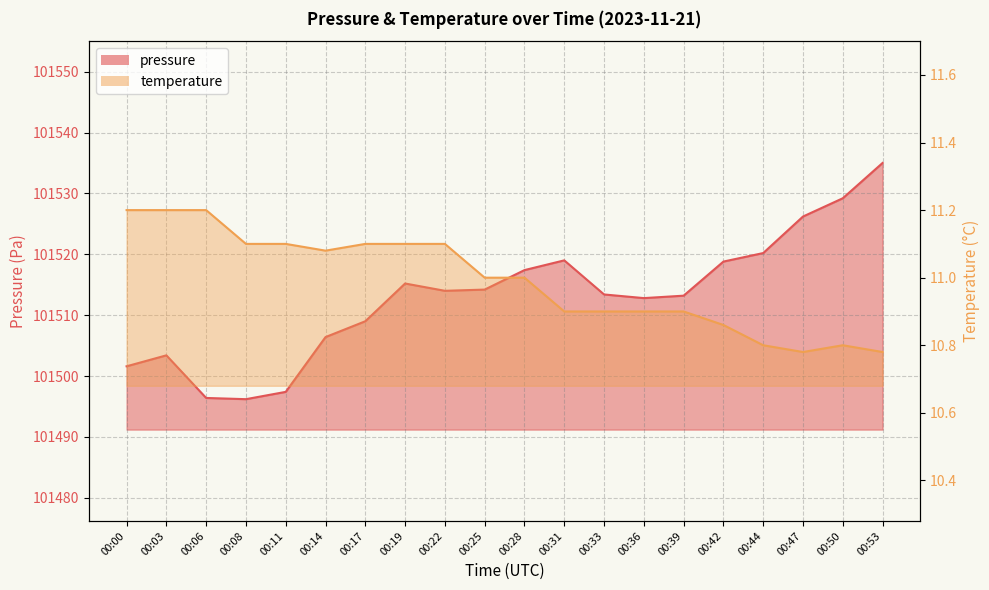

In pressure, how many points are higher than both neighbors (excluding endpoints)?

3